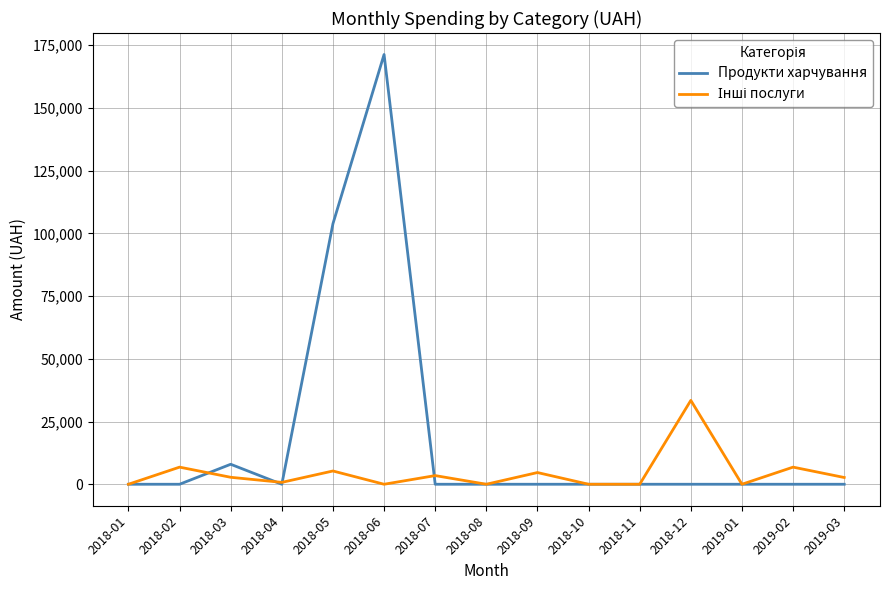

The value of Продукти харчування at 2018-06 is 171302.8. True or false?

True